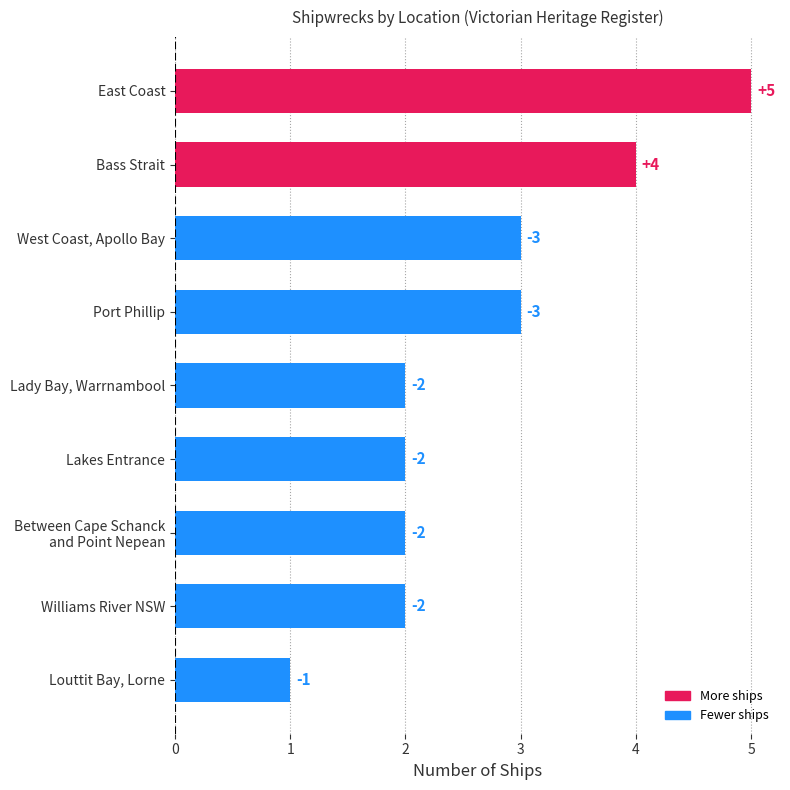

Are the bars horizontal?

Yes